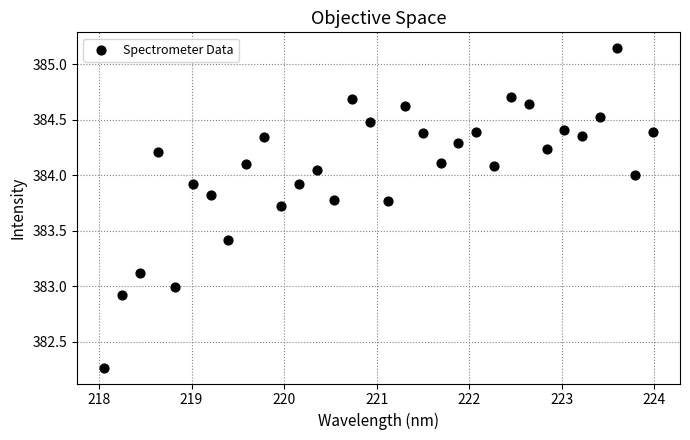

What is the range of Y values (max minus min)?

2.9